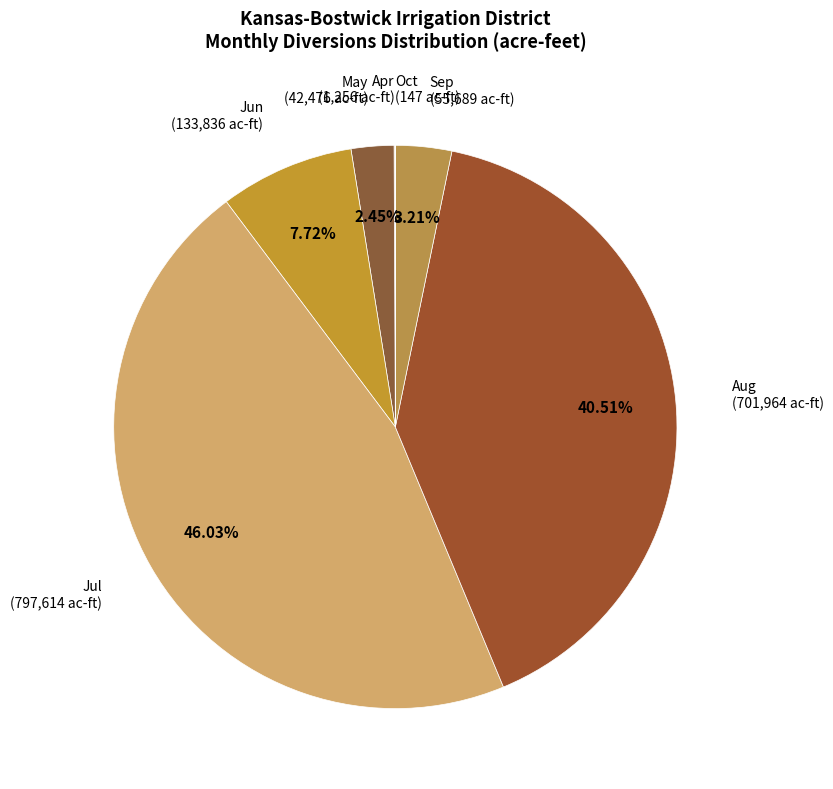

Is there any slice that represents more than half of the pie?

No